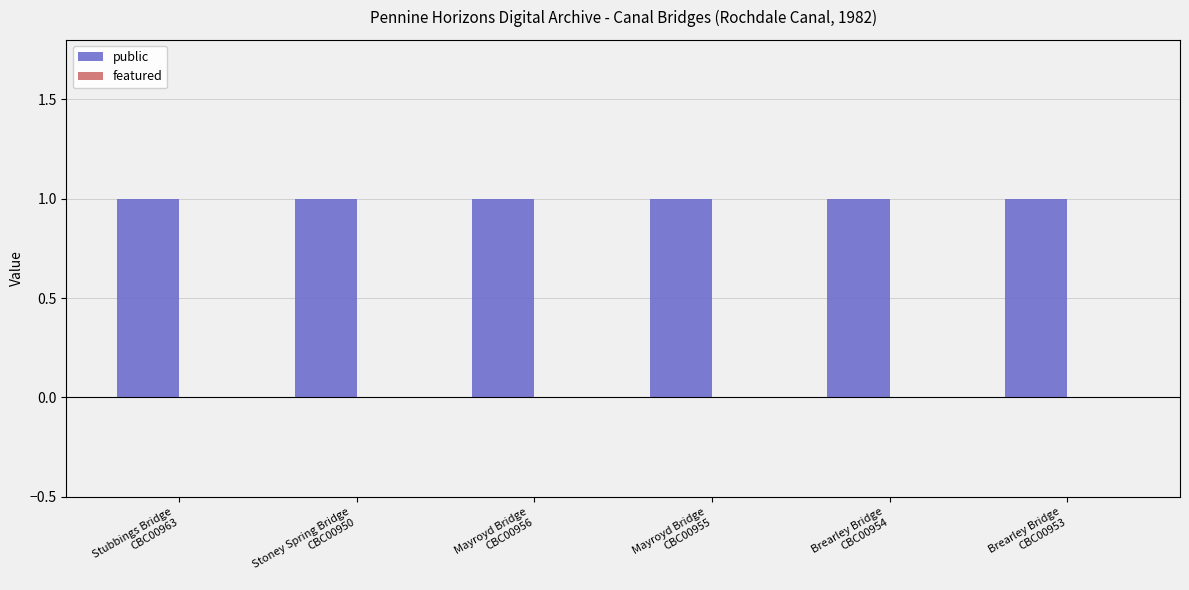

What is the label of the 4th bar from the left?

Mayroyd Bridge
CBC00955